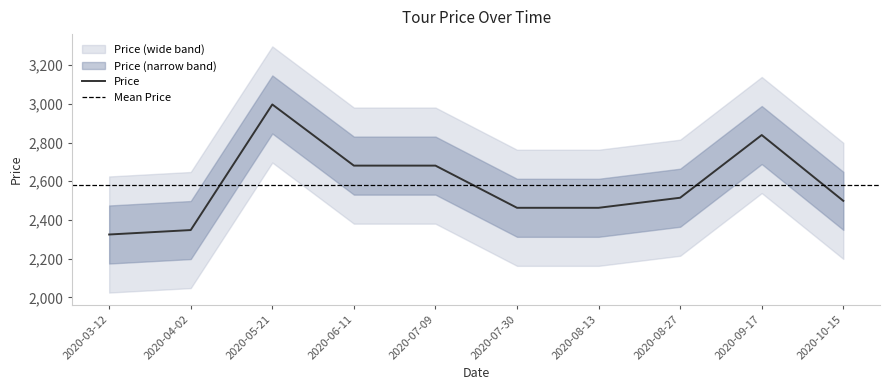

Reading left to right, extract all data points from this chart.

2325	2348	2997	2681	2681	2463	2463	2515	2839	2499